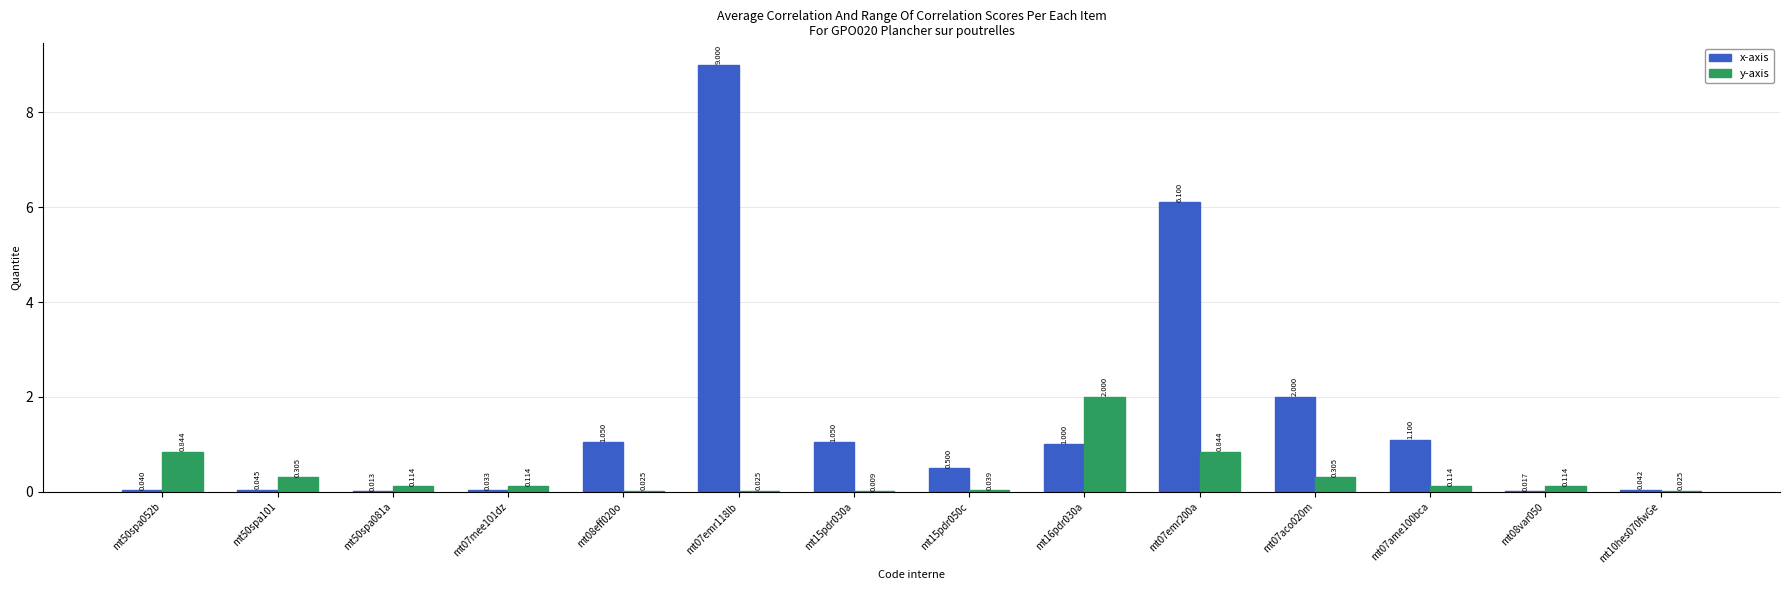

Read the x-axis value at mt08eff020o.

1.1